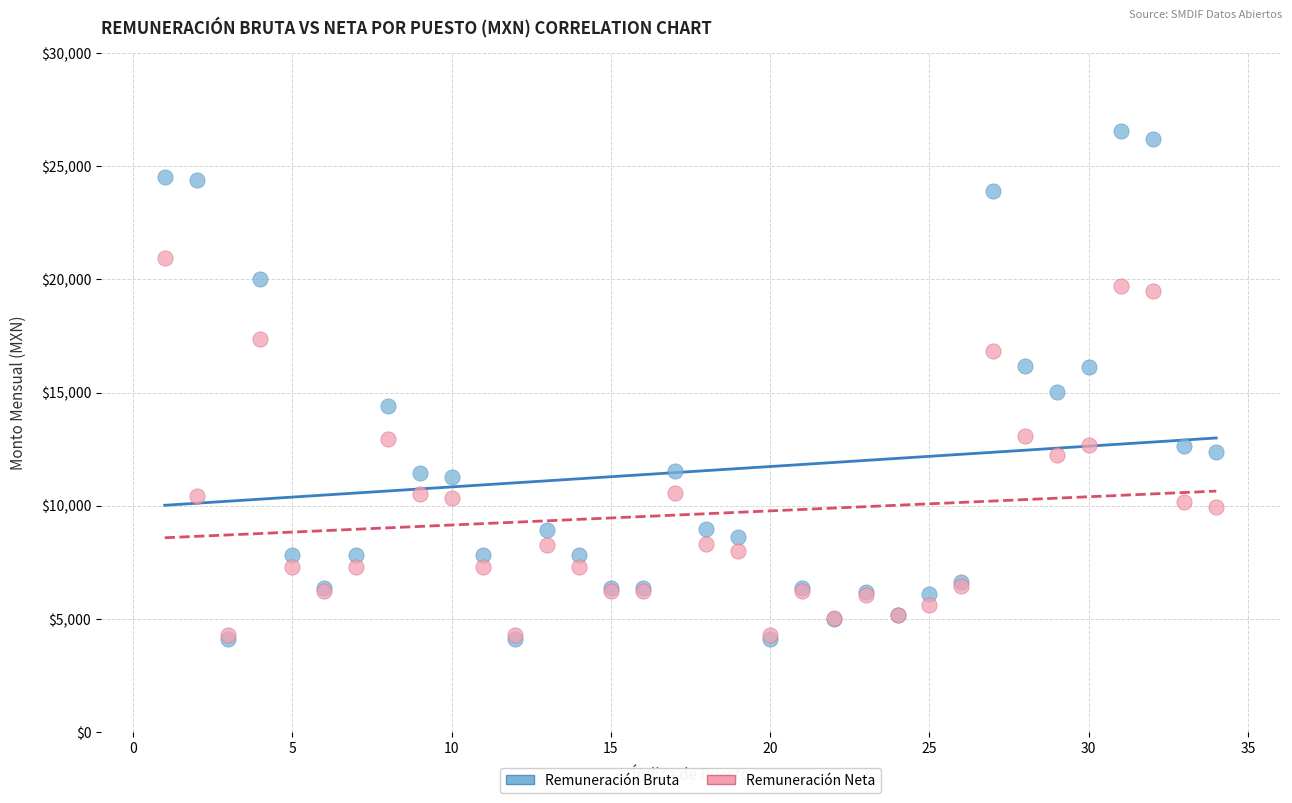

In the Remuneración Bruta series, what Y value is closest to 15348?

15003.6